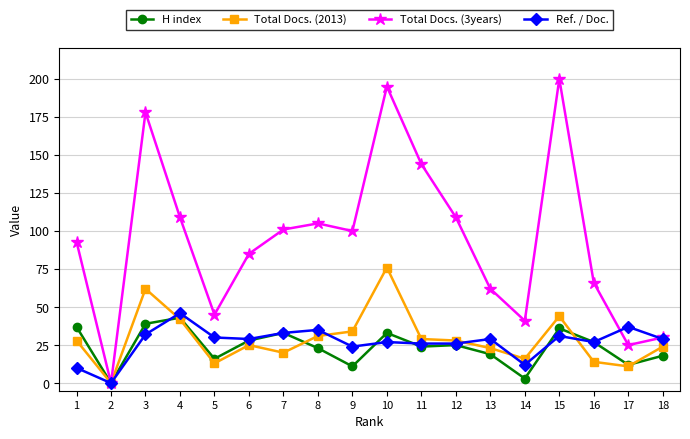

At how many categories does at least one series exceed 198?

1